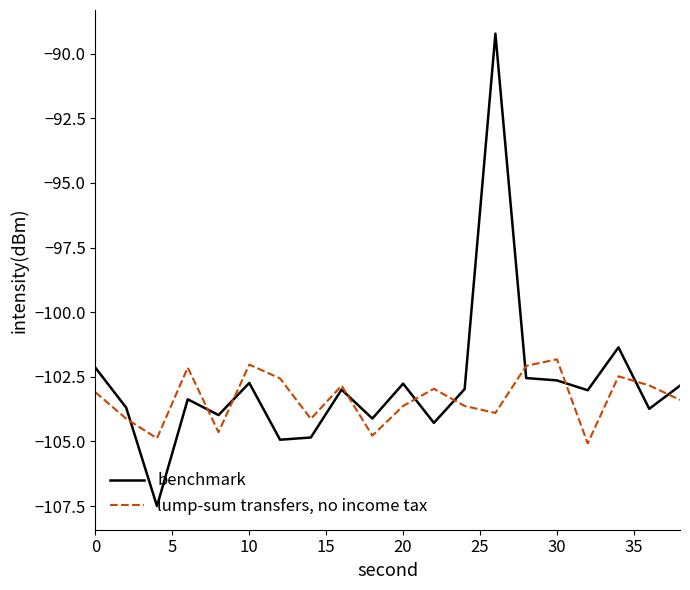

What is the minimum value for benchmark?

-107.5